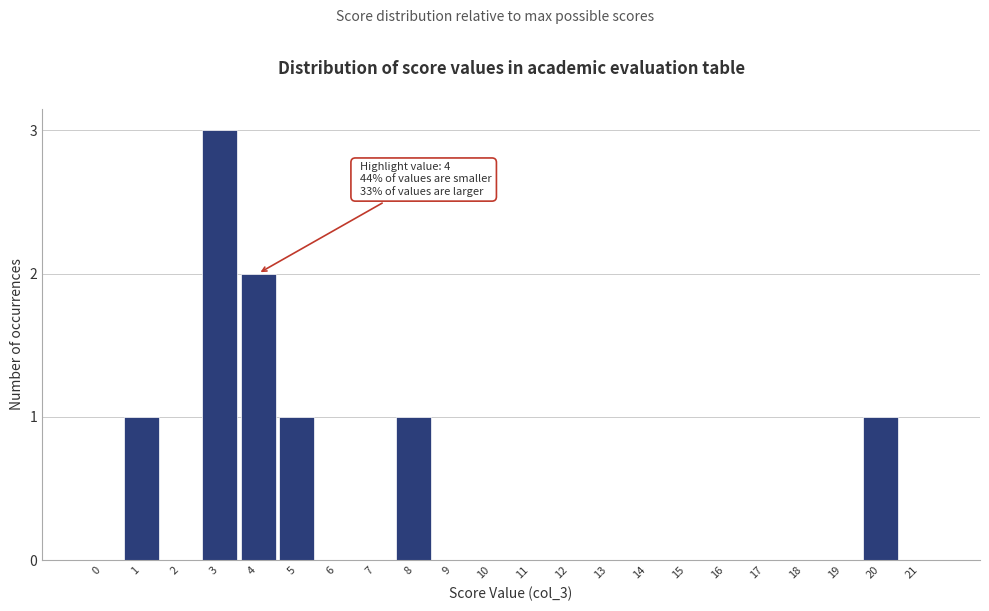

Reading left to right, transcribe all the data shown in this chart.

0=0	1=1	2=0	3=3	4=2	5=1	6=0	7=0	8=1	9=0	10=0	11=0	12=0	13=0	14=0	15=0	16=0	17=0	18=0	19=0	20=1	21=0